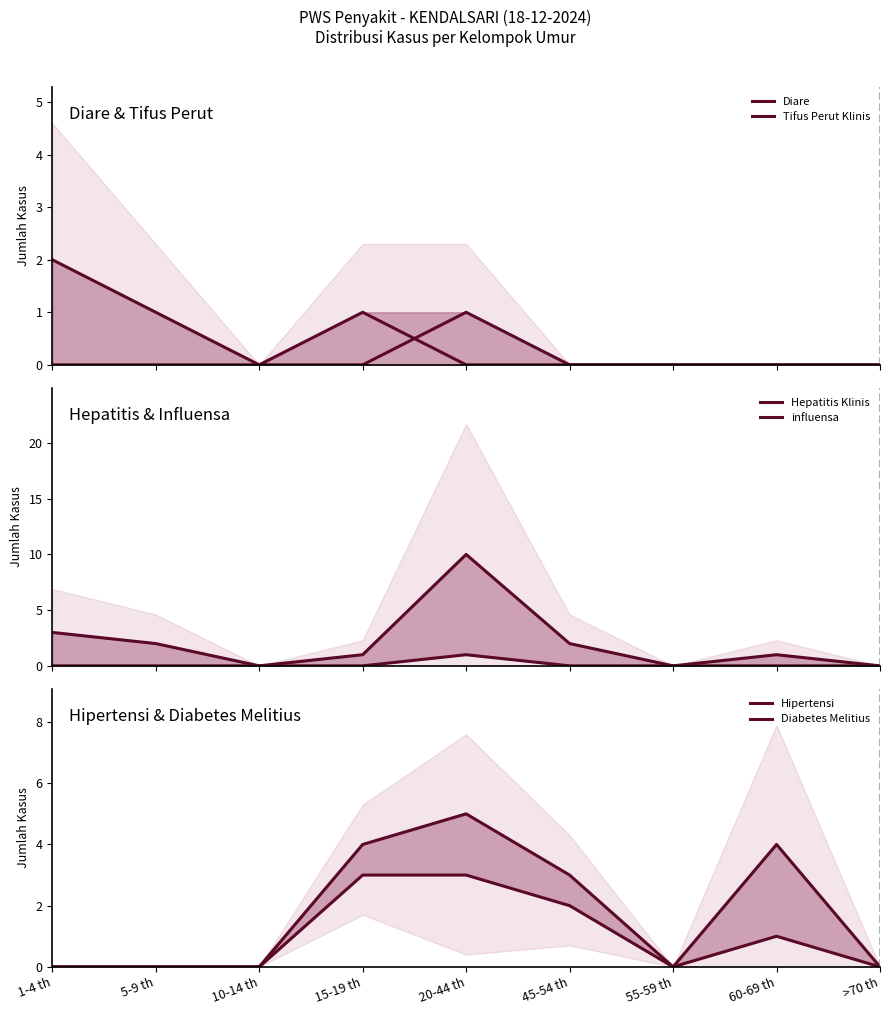

What are all the series names shown in the legend?

Diare, Tifus Perut Klinis, Hepatitis Klinis, influensa, Hipertensi, Diabetes Melitius